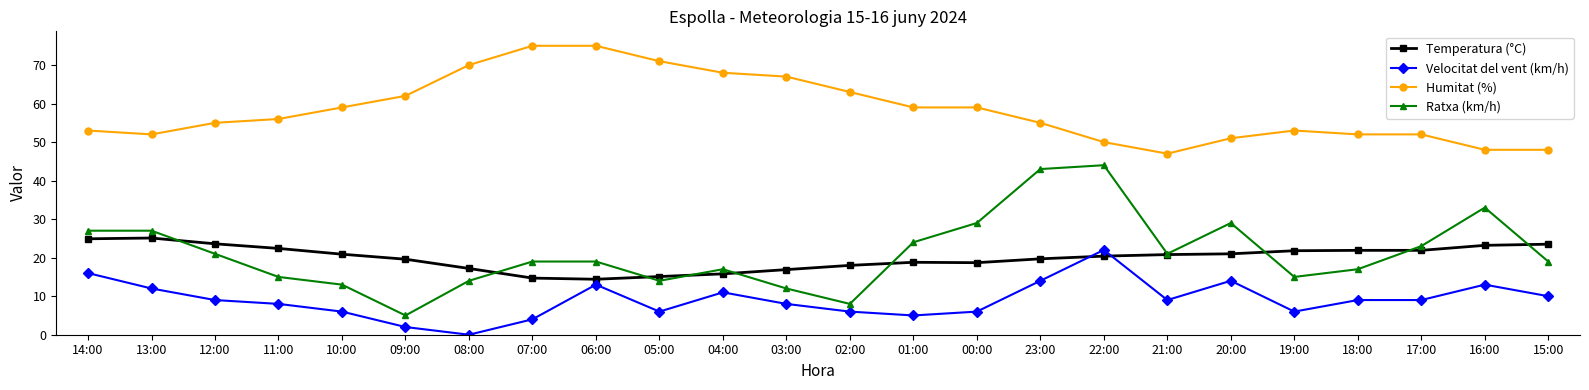

What is the total value across all series at 04:00?

111.8